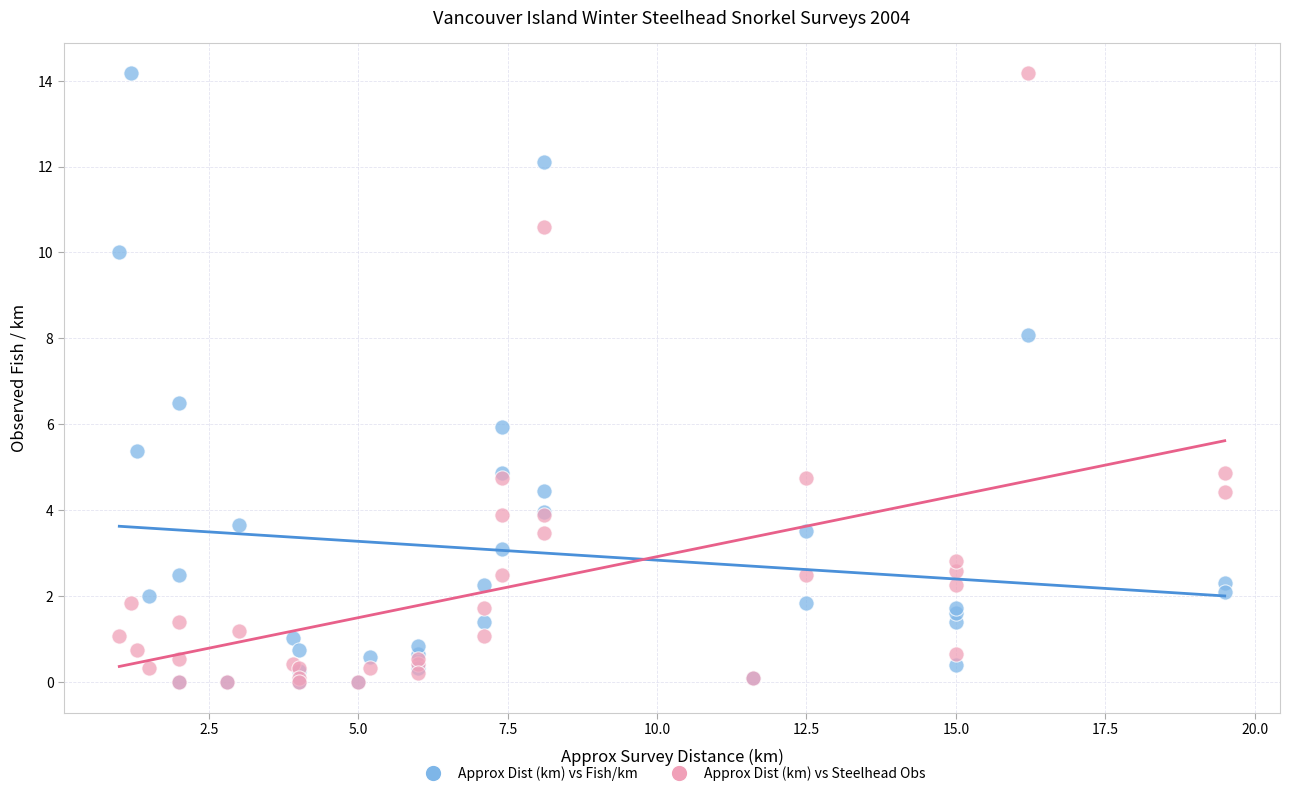

Across all series, what Y value is closest to 7?

6.5